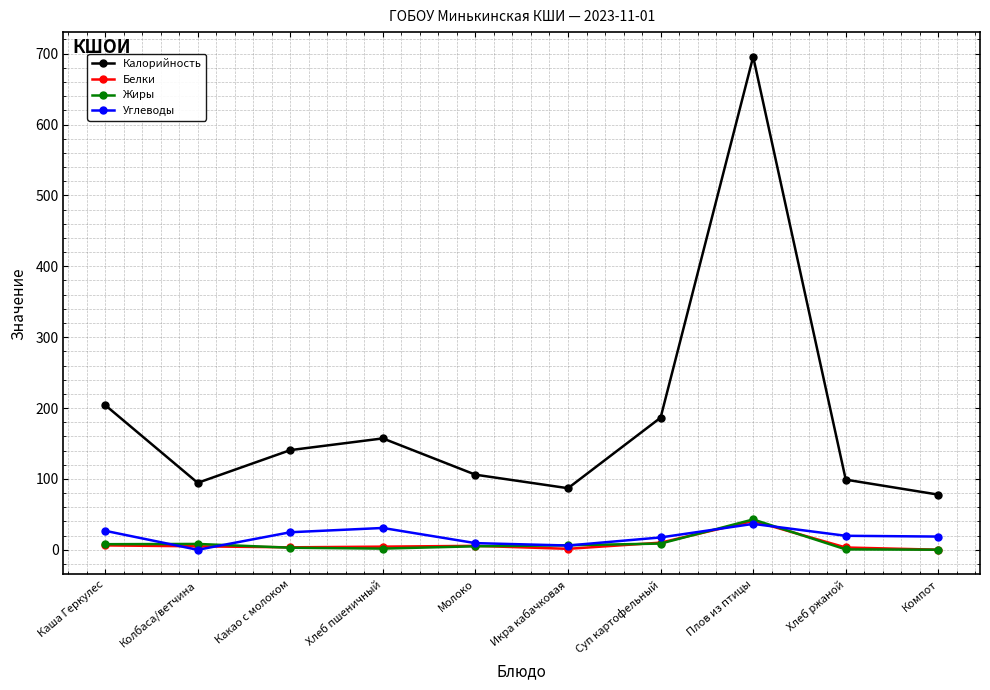

Which label corresponds to the largest value in the chart?

Плов из птицы